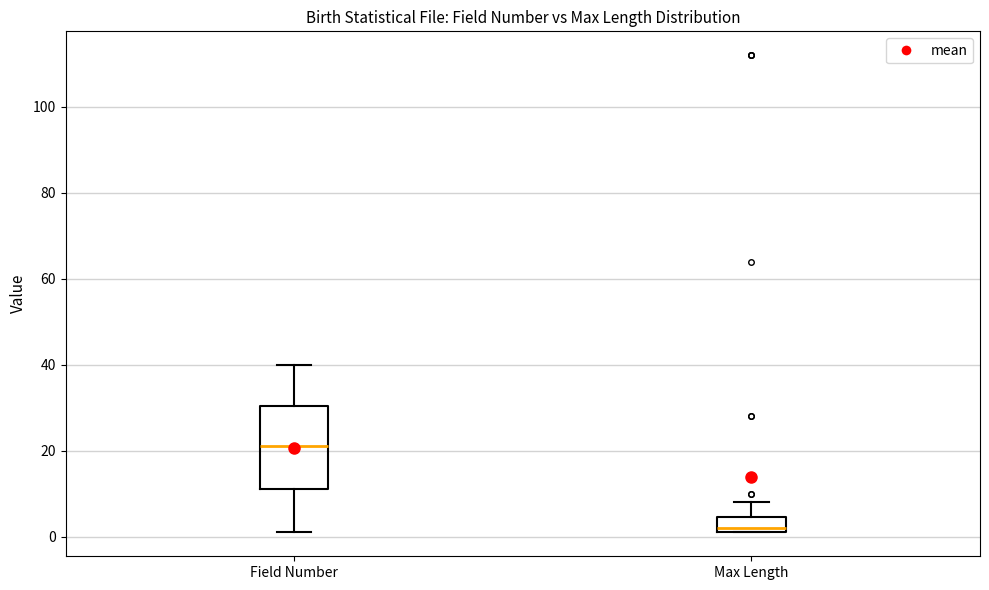

Where does the upper whisker of the box for Max Length end on the y-axis? The values are not printed on the chart, so give them approximately, as read against the axis.

8